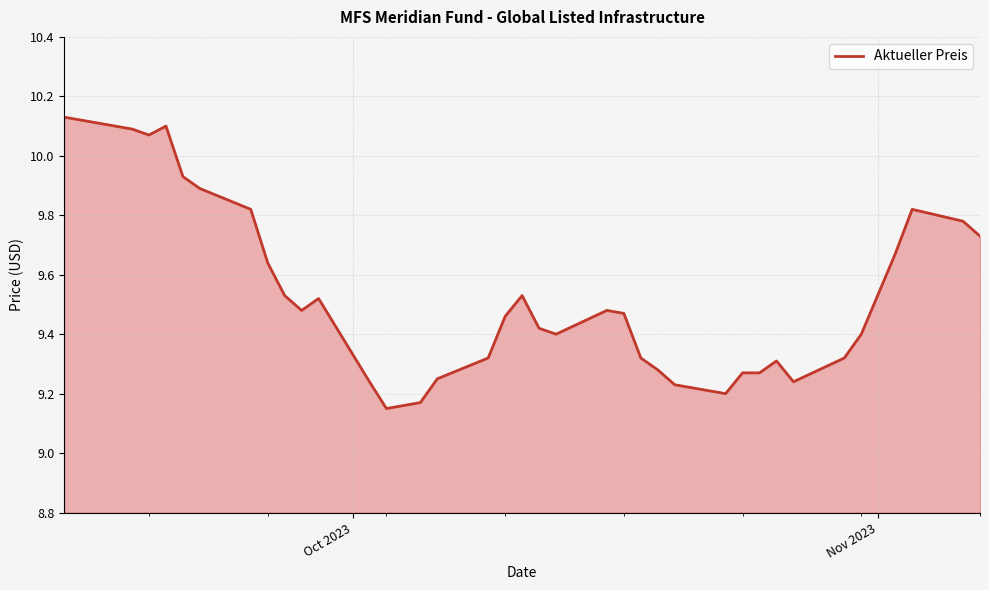

Is this an area chart (filled region under the line)?

Yes